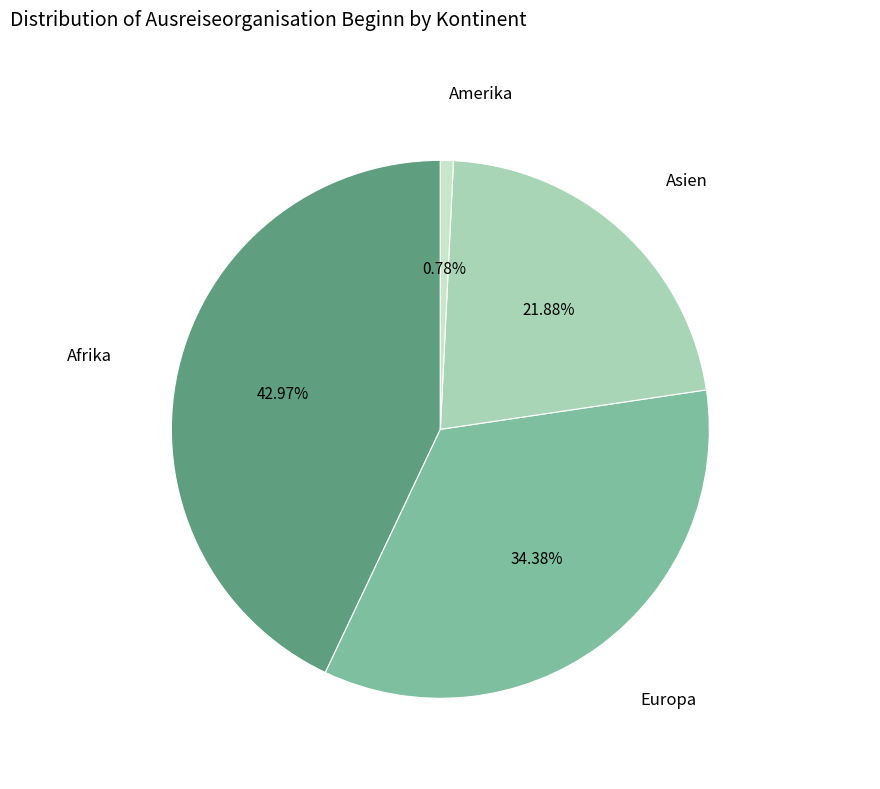

Is there any slice that represents more than half of the pie?

No